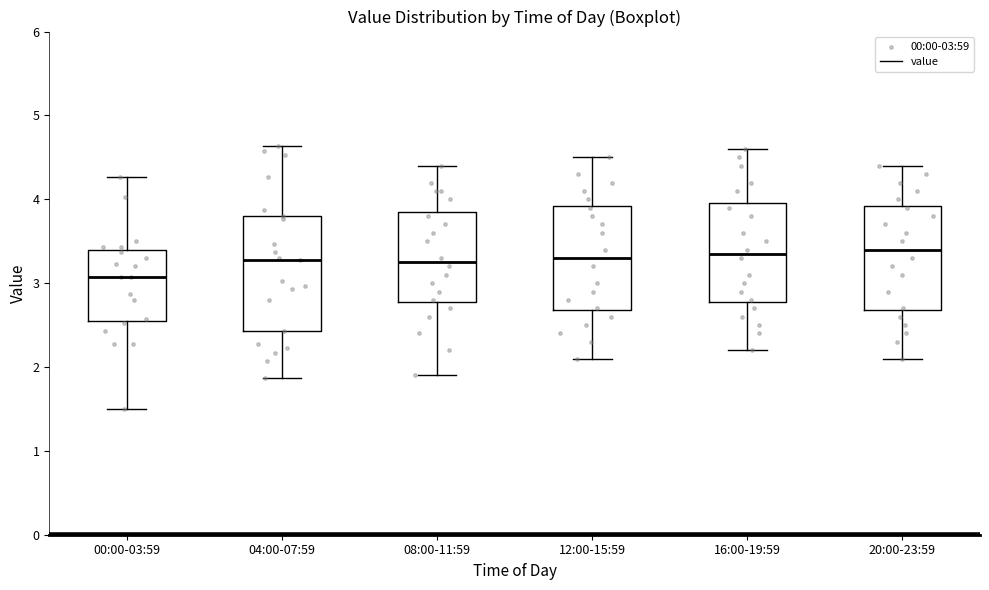

Which box has the lowest median line?

00:00-03:59